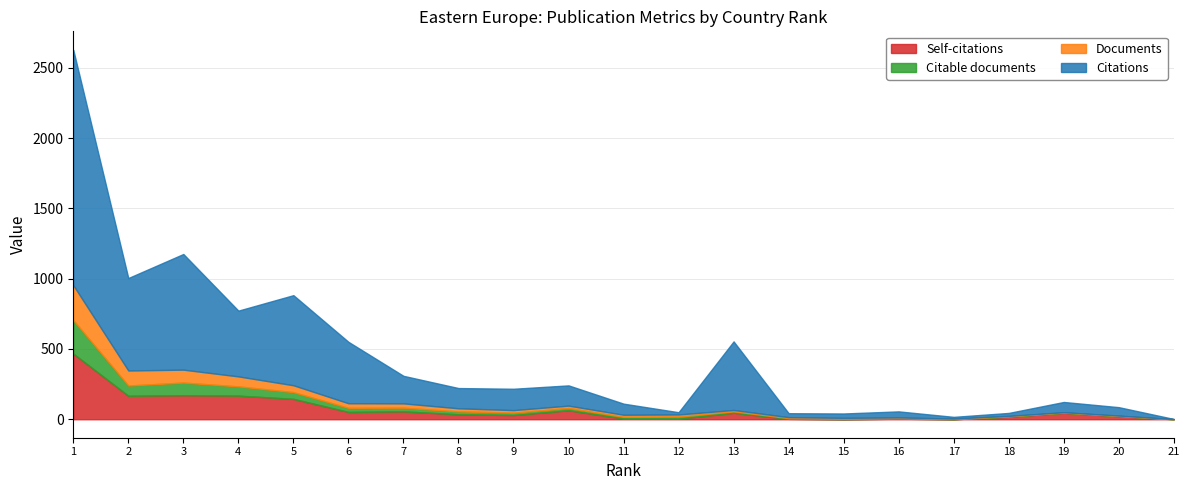

Which category has the lowest value in the Citable documents series?

21